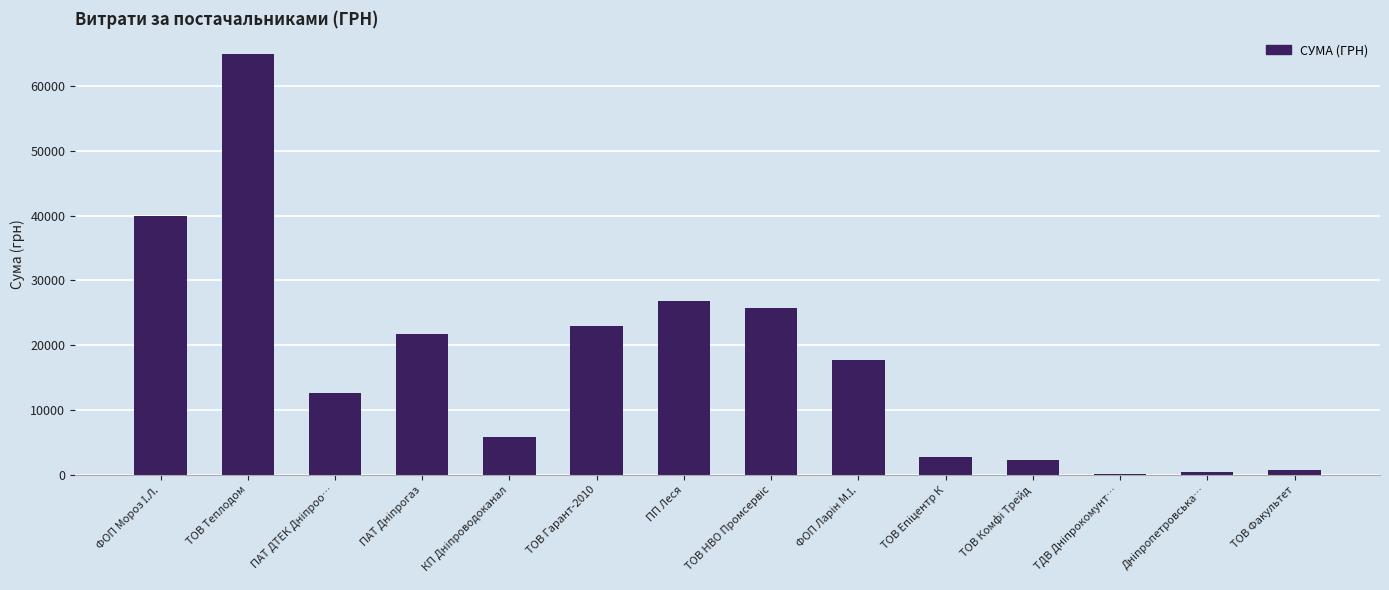

Which label corresponds to the largest value in the chart?

ТОВ Теплодом